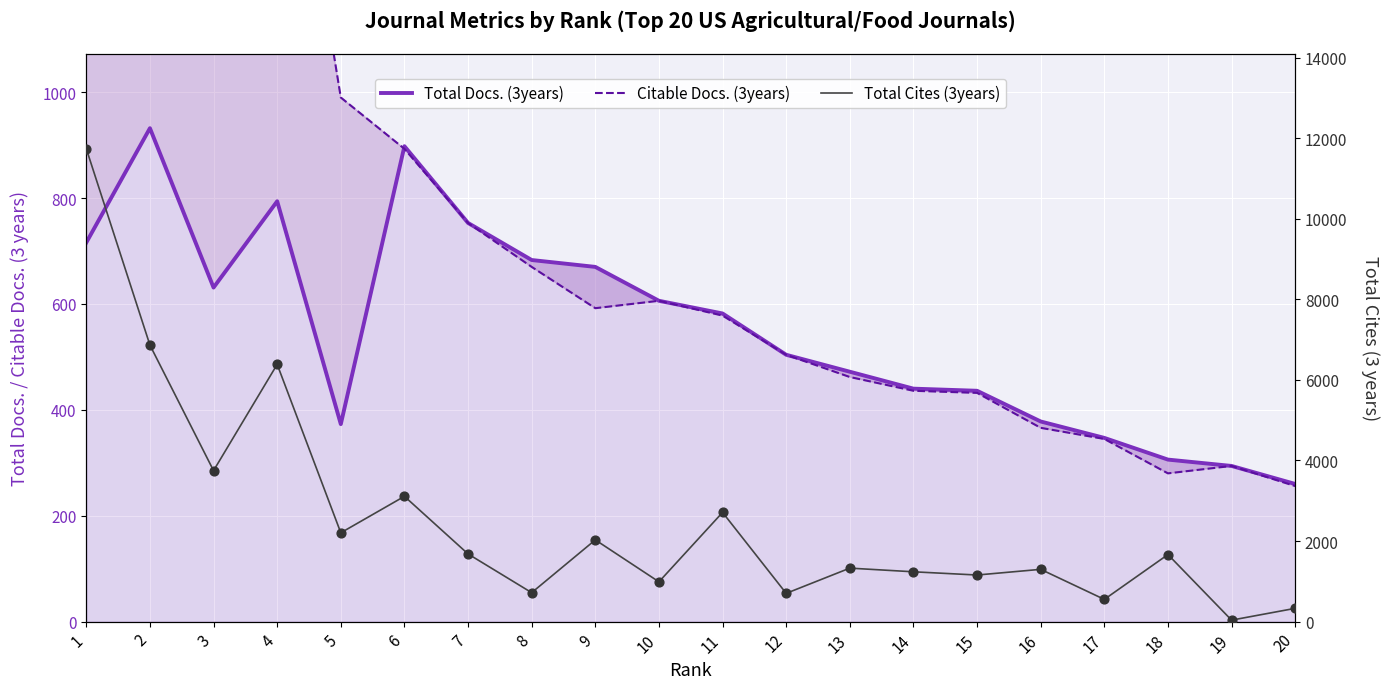

Which series reaches the minimum Y coordinate?

Total Cites (3years)